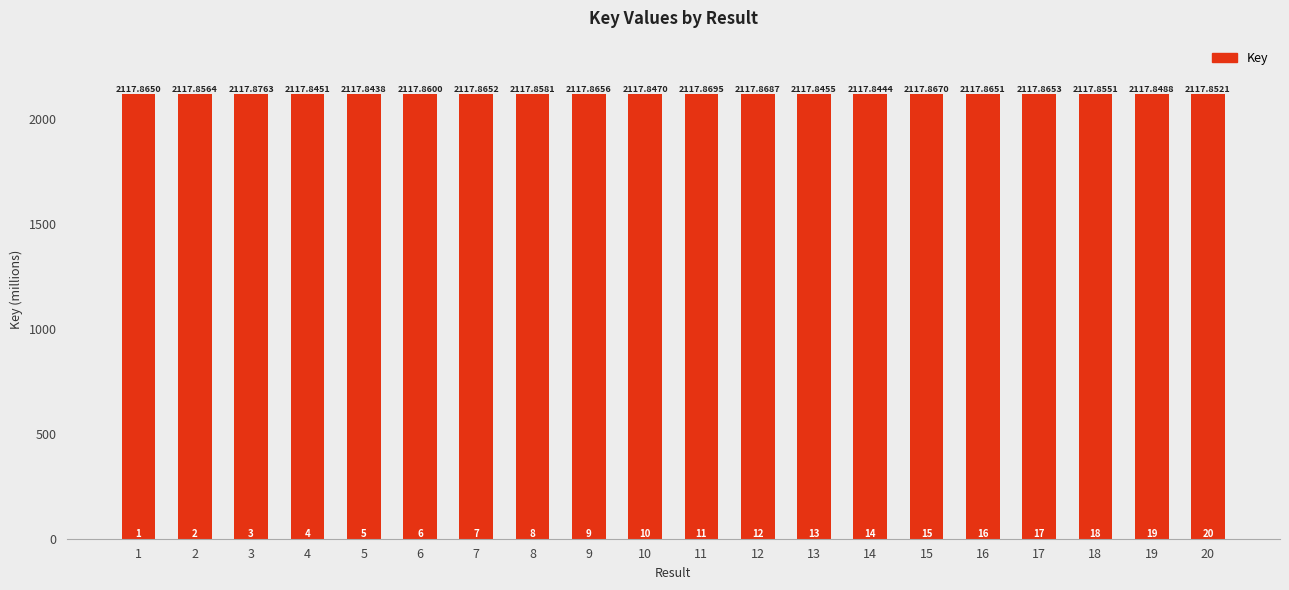

Which has a higher value, 16 or 19?

16